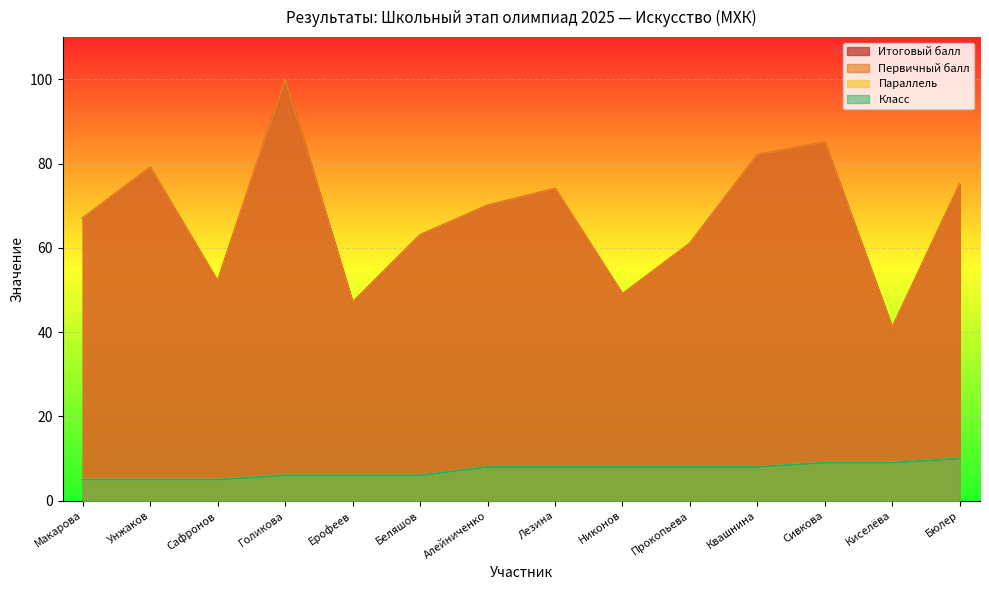

The Итоговый балл series shows 63 at Беляшов. True or false?

True